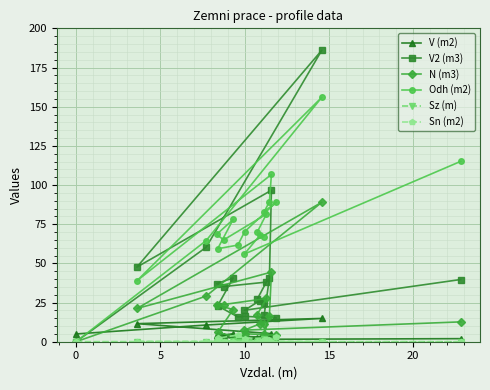

What is the maximum value shown in the chart?

186.0